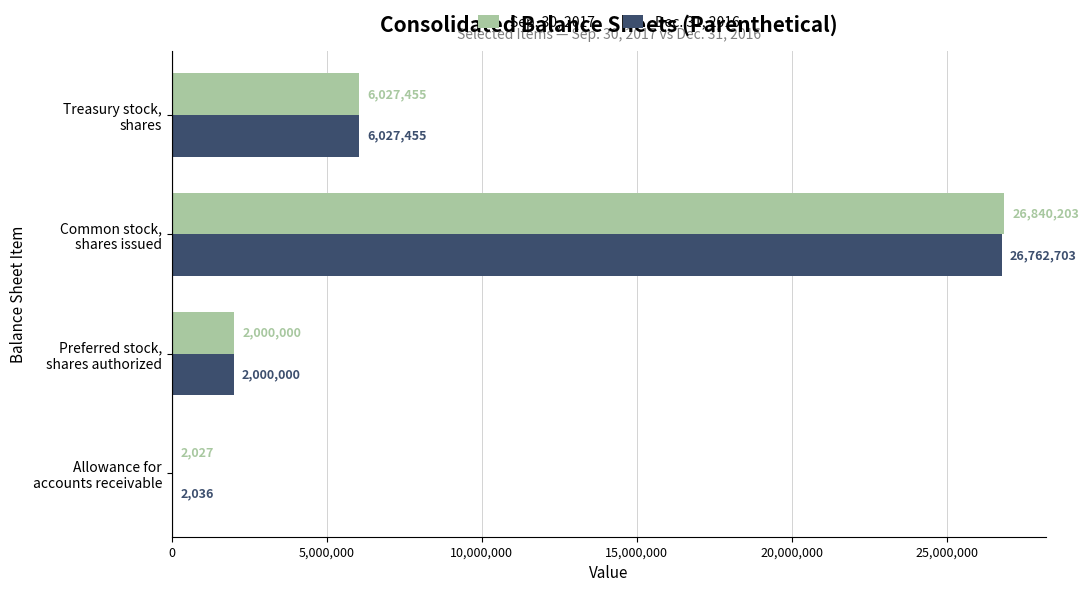

What is the sum of all Dec. 31, 2016 values?

34792194